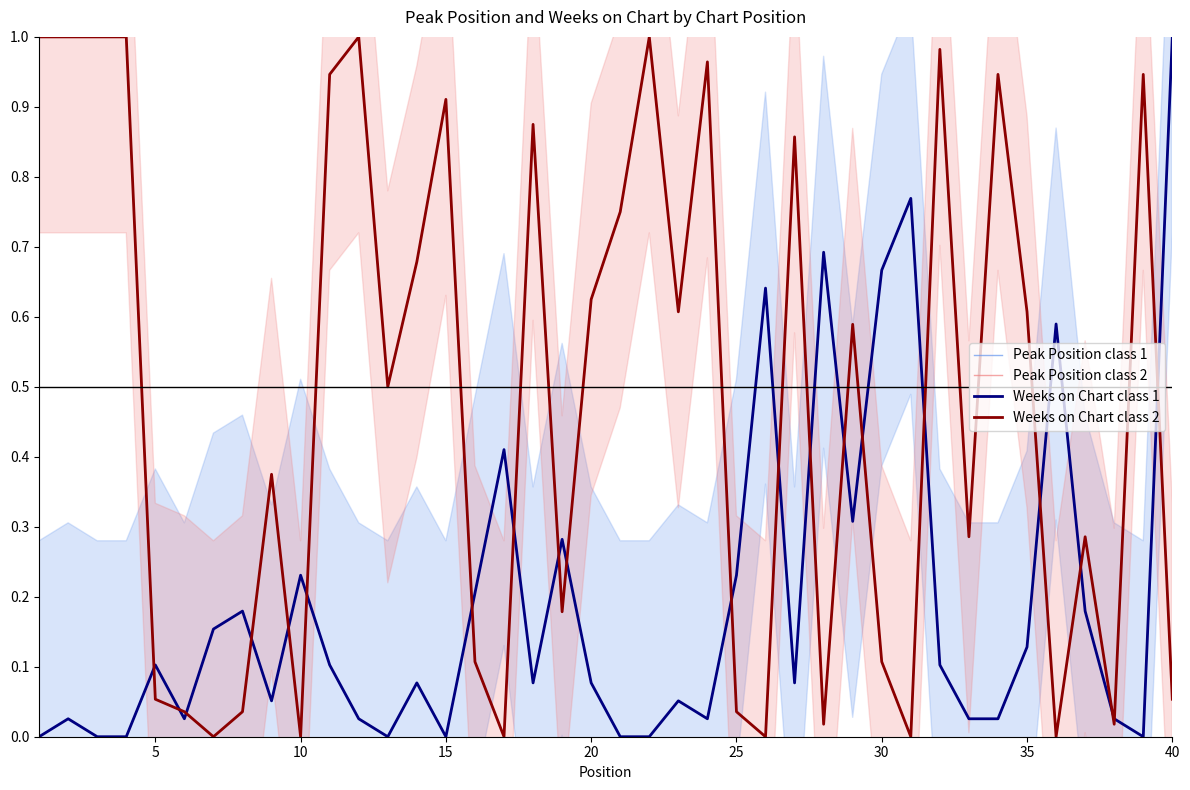

Does the chart have visible grid lines?

No